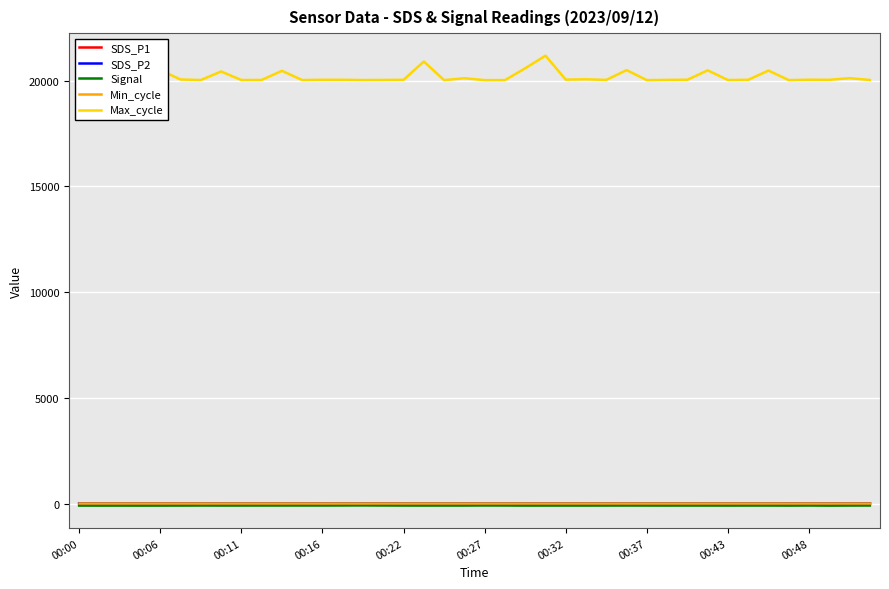

What is the difference between the maximum and second lowest values in the SDS_P1 series?

5.5